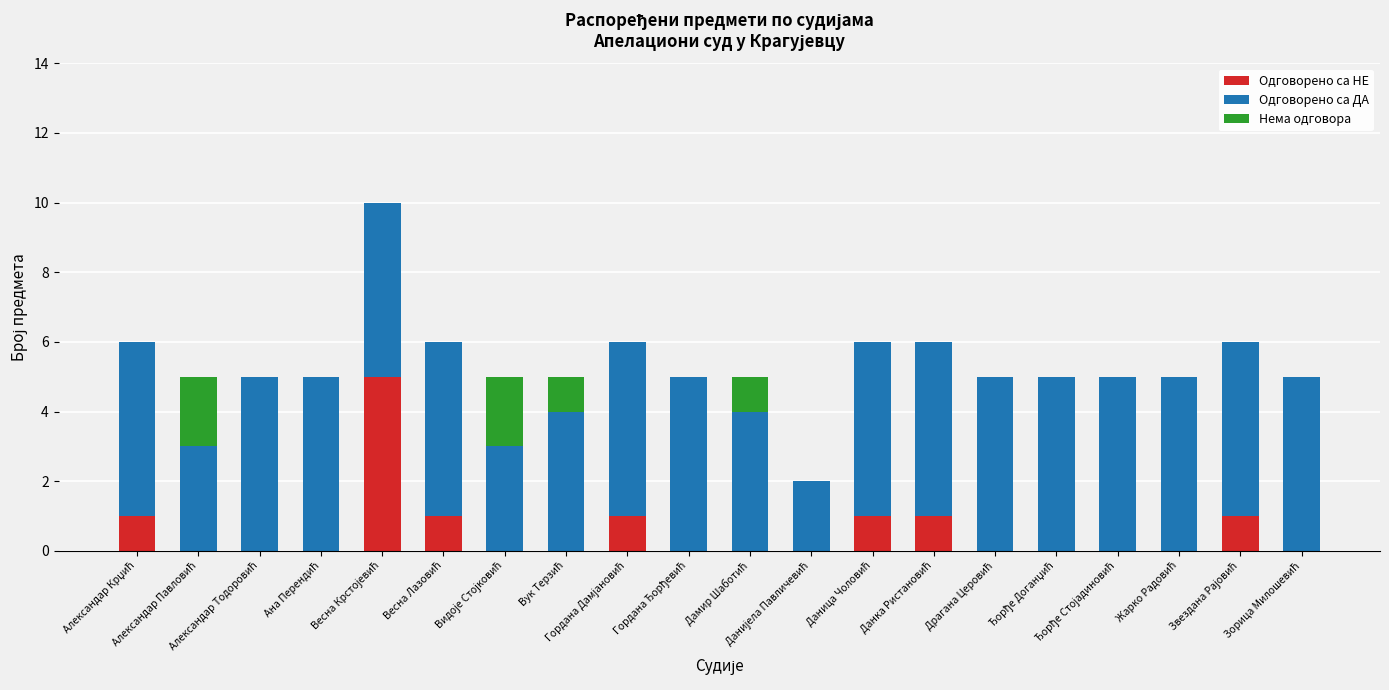

Is it true that Одговорено са ДА equals 9 at Жарко Радовић?

False